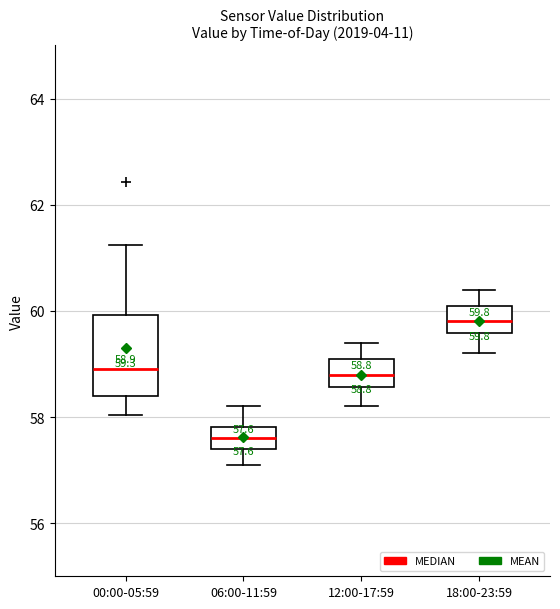

Comparing the boxes themselves (not the whiskers), which one is the tallest?

00:00-05:59